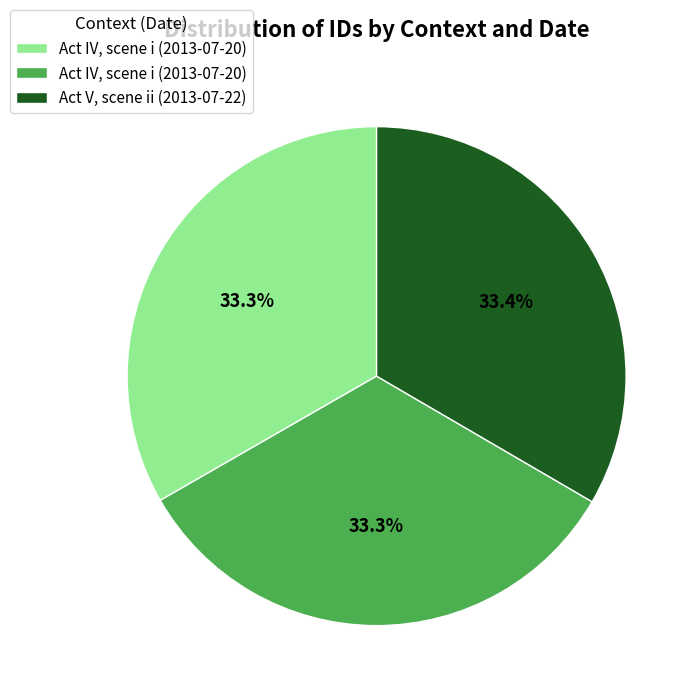

How many slices are in this pie chart?

3